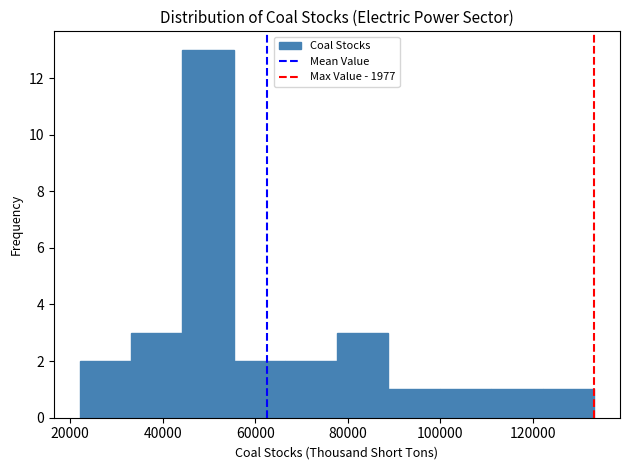

Reading left to right, list every bar in this chart as the range it spans on the x-axis followed by its height. Neither the bar edges nor the heights are printed on the chart, so give them approximately, as read against the axes.

22000 to 34000: 2
34000 to 44000: 3
44000 to 56000: 13
56000 to 66000: 2
66000 to 78000: 2
78000 to 88000: 3
88000 to 100000: 1
100000 to 110000: 1
110000 to 122000: 1
122000 to 134000: 1